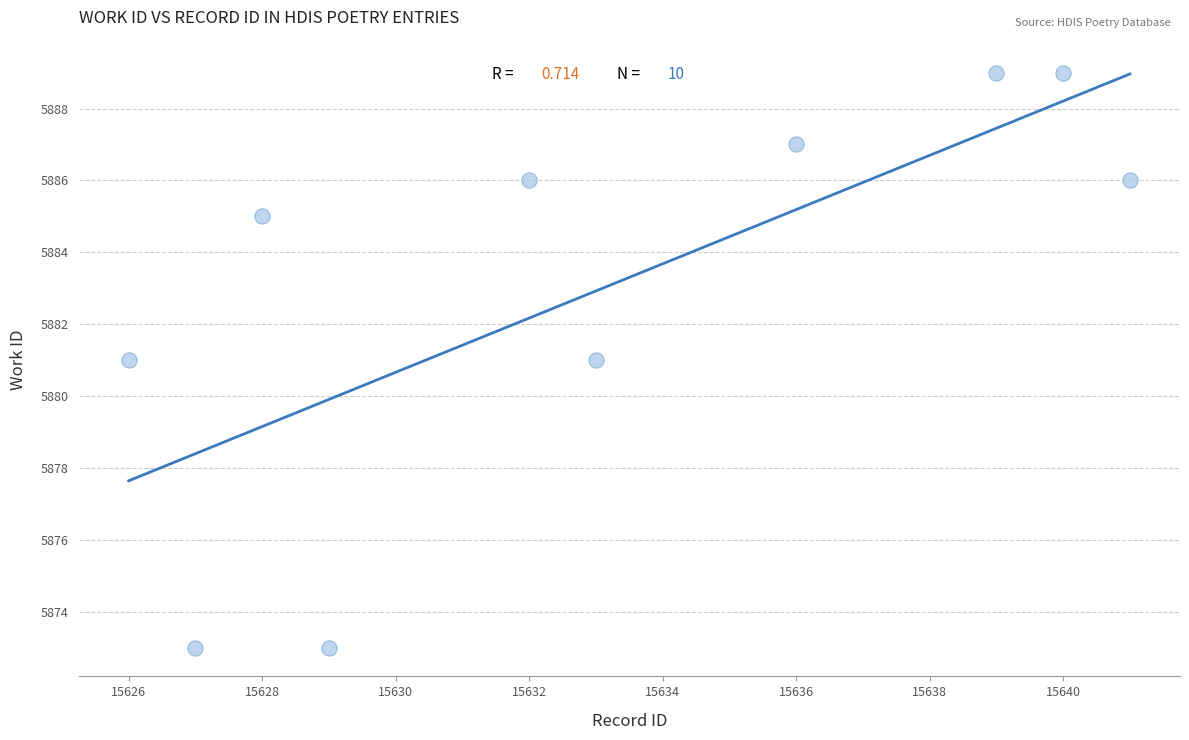

What is the range of Y values (max minus min)?

16